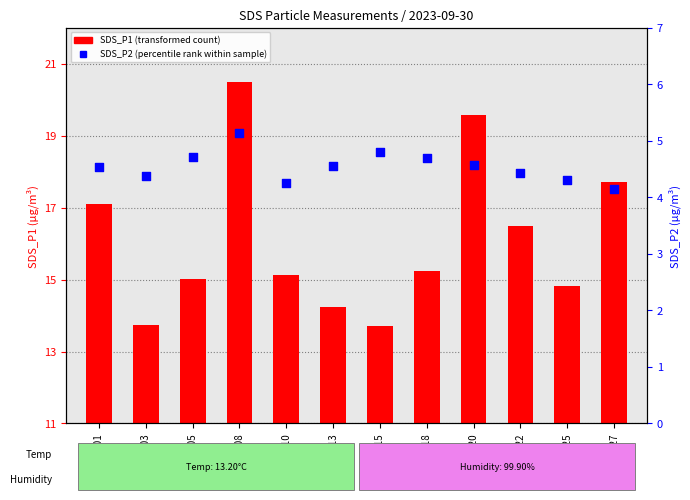

Which series has the largest total across all categories?

SDS_P1 (transformed count)